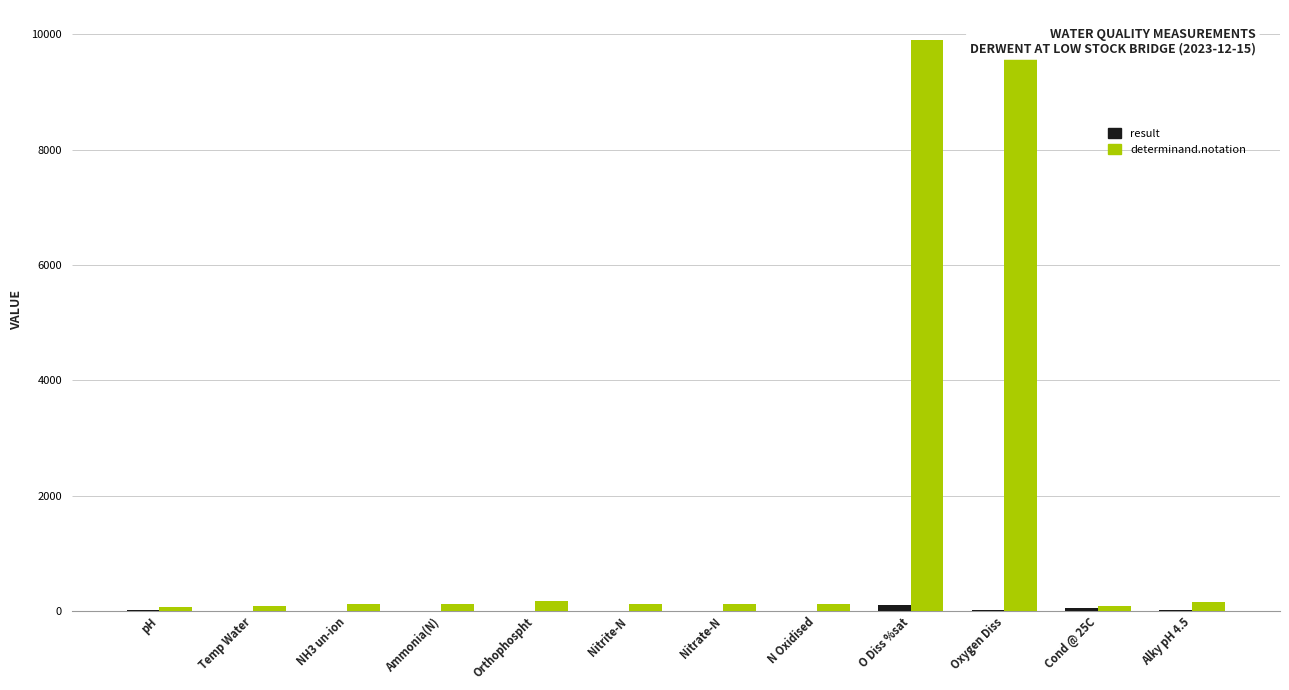

How many bars are there in each group?

2